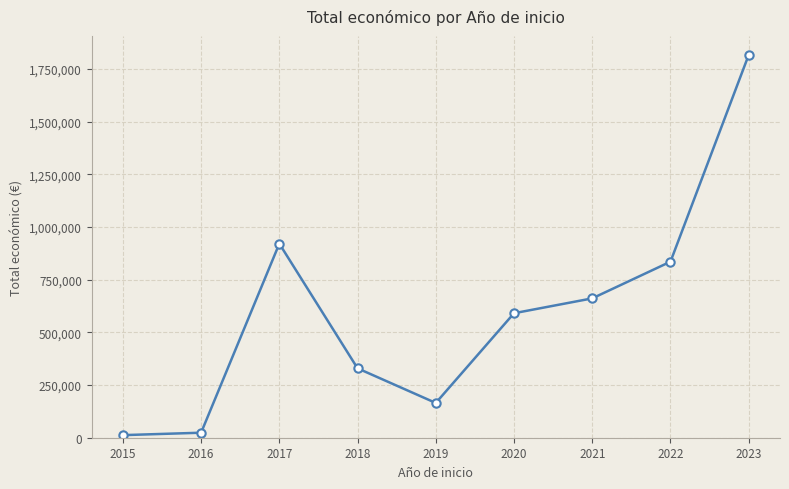

At which category does the chart reach its peak across all series?

2023